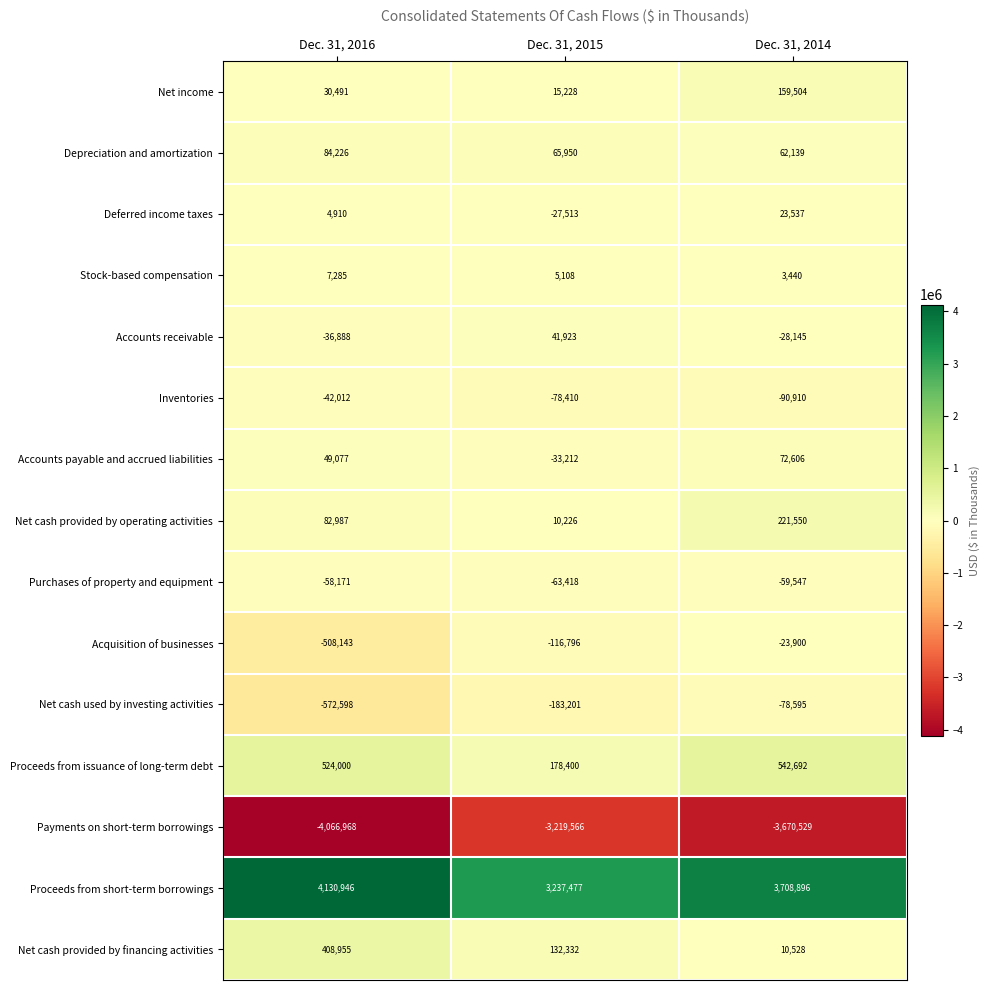

What is the maximum value shown in the chart?

4130946